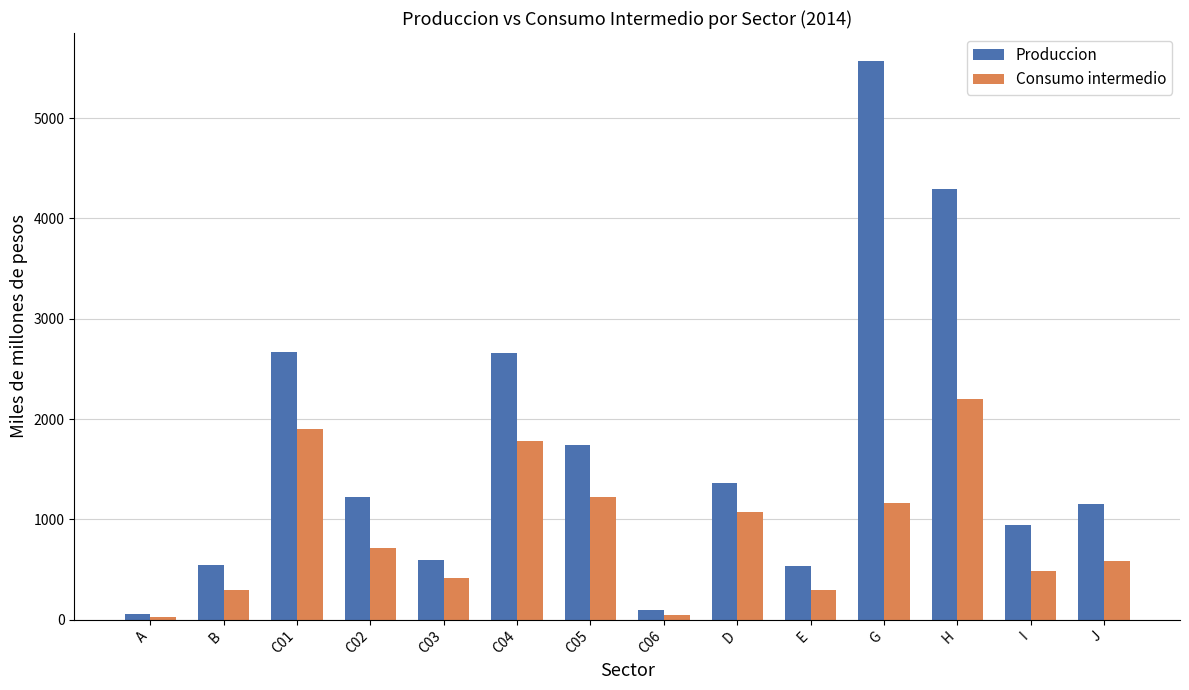

What is the spread (max minus min) of values at C03?

187.1